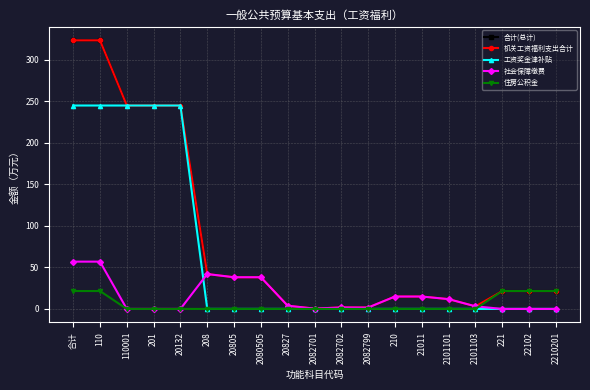

Does the chart have visible grid lines?

Yes